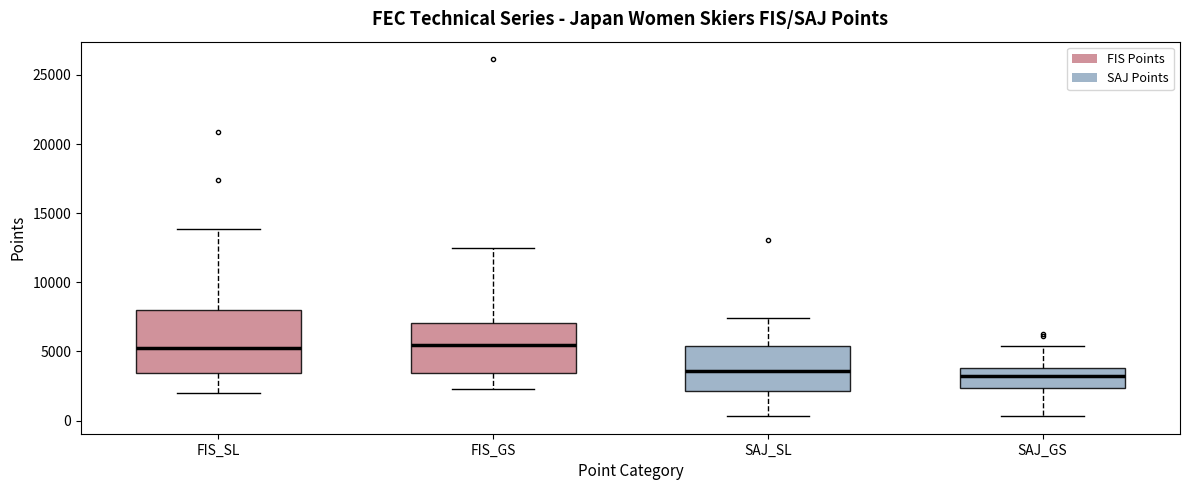

Comparing the boxes themselves (not the whiskers), which one is the tallest?

FIS_SL